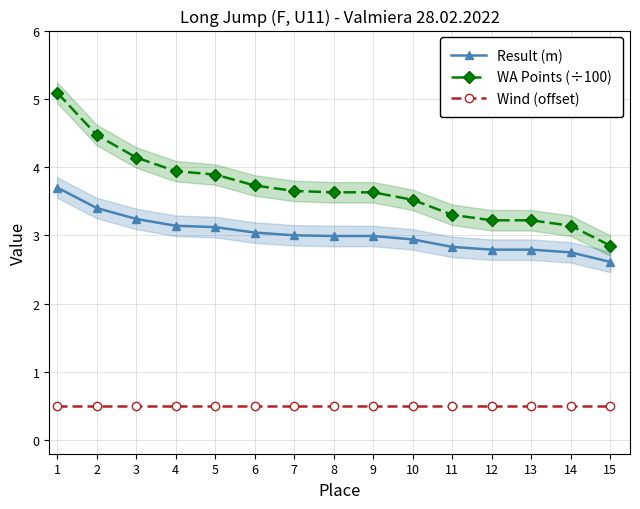

Which series has the largest range (max minus min)?

WA Points (÷100)